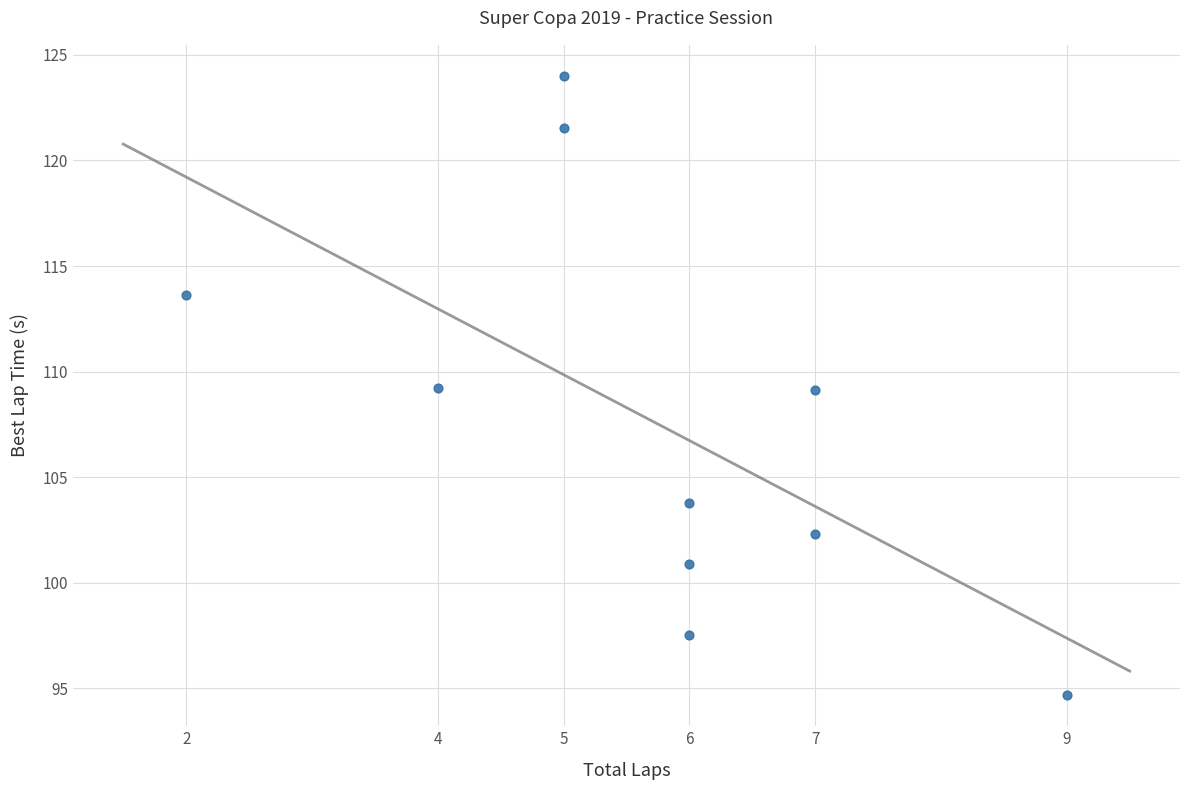

What is the average X value?

5.7